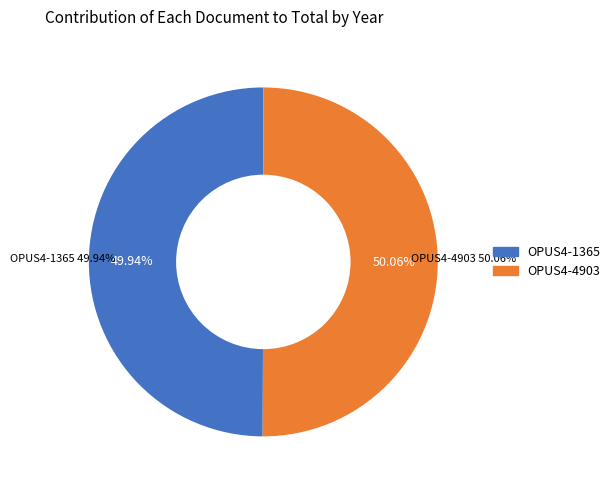

What is the smallest slice in the pie chart?

OPUS4-1365